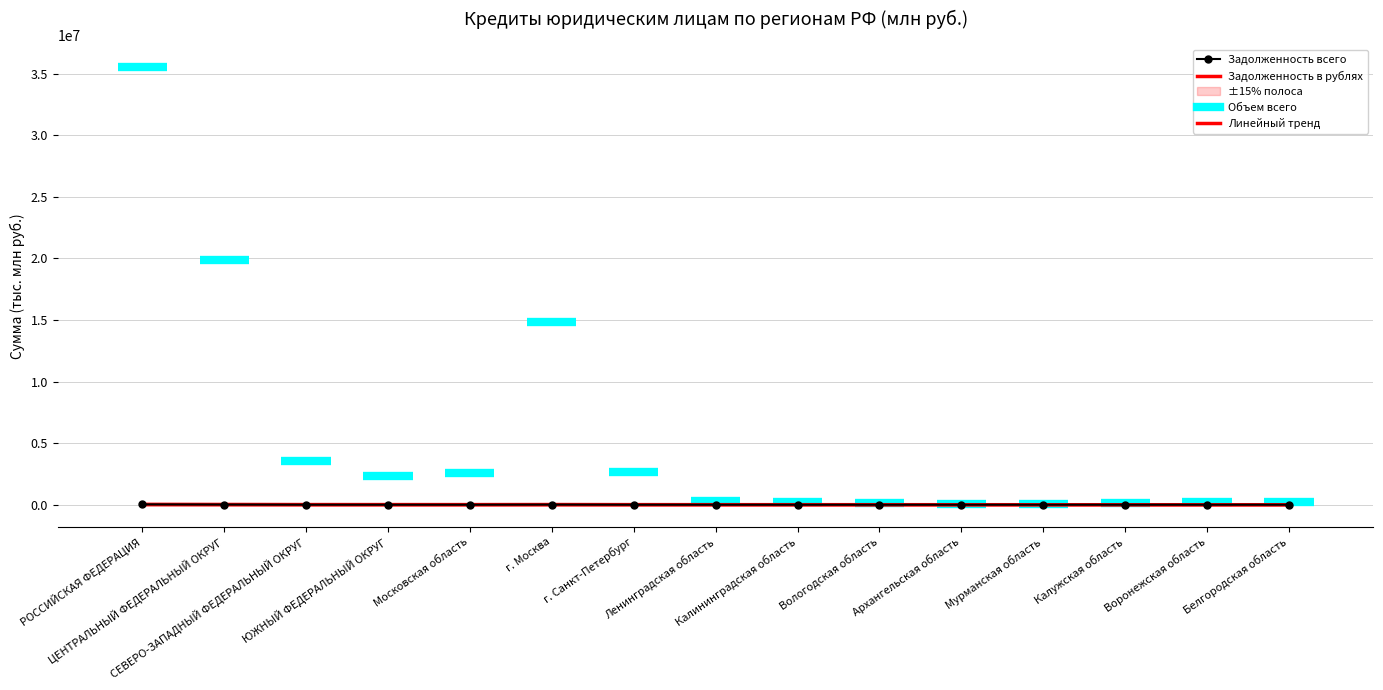

Which label corresponds to the smallest value in the chart?

Мурманская область